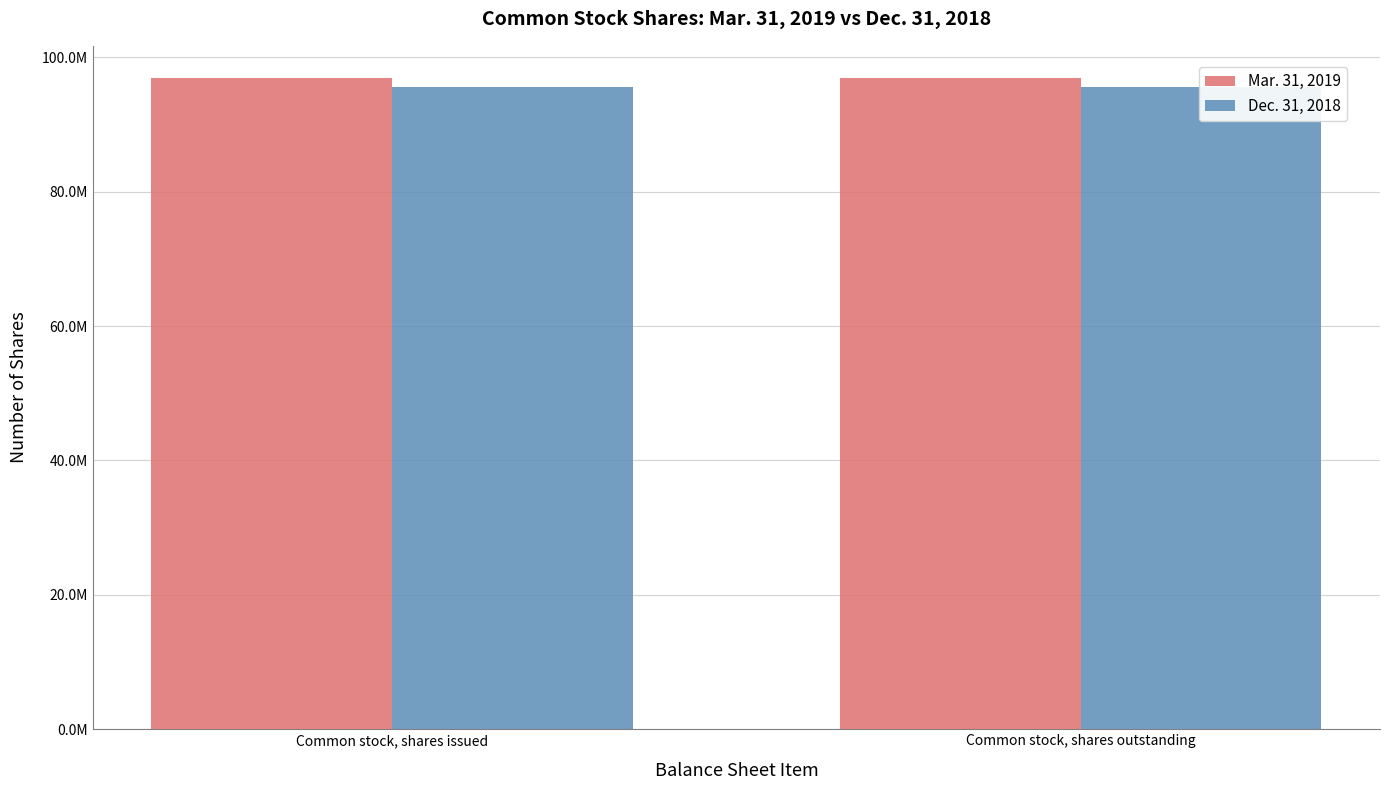

What are all the series names shown in the legend?

Mar. 31, 2019, Dec. 31, 2018